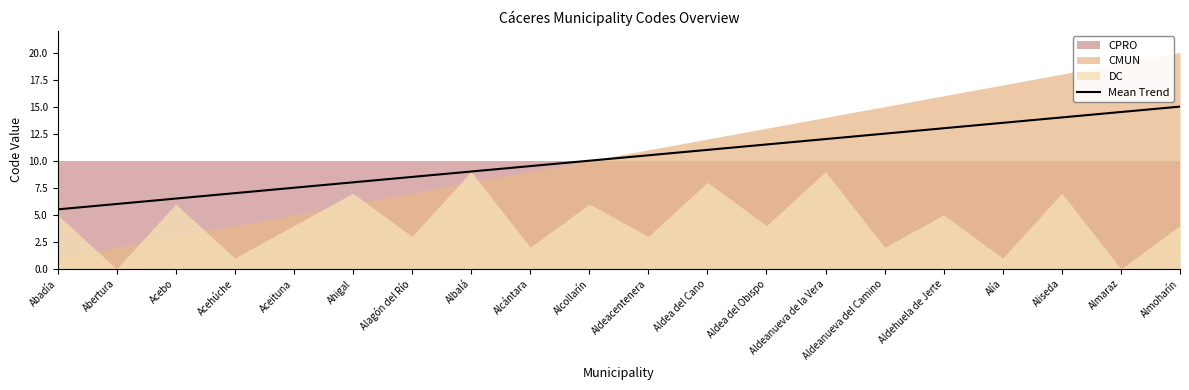

Between Alía and Aceituna, which is larger?

Alía